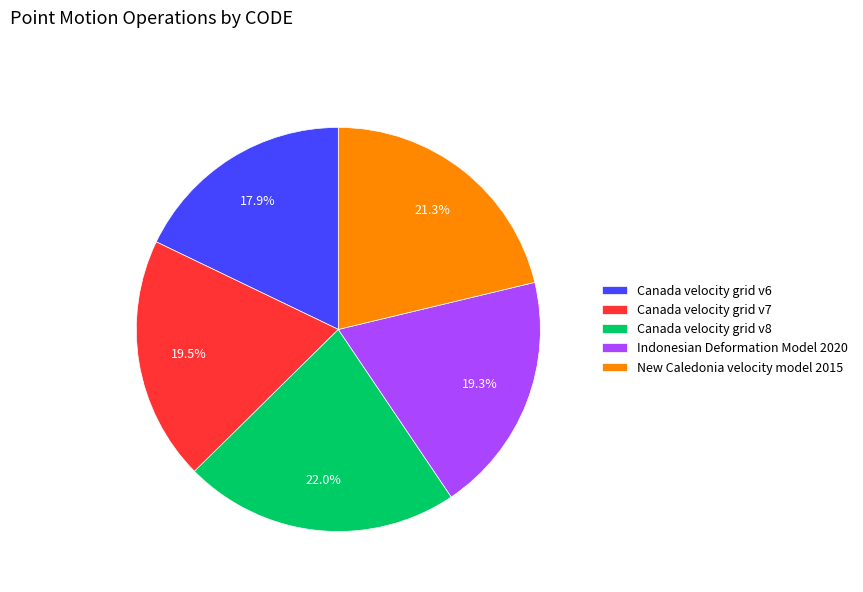

What percentage is the Canada velocity grid v6 slice, to the nearest percent?

18%